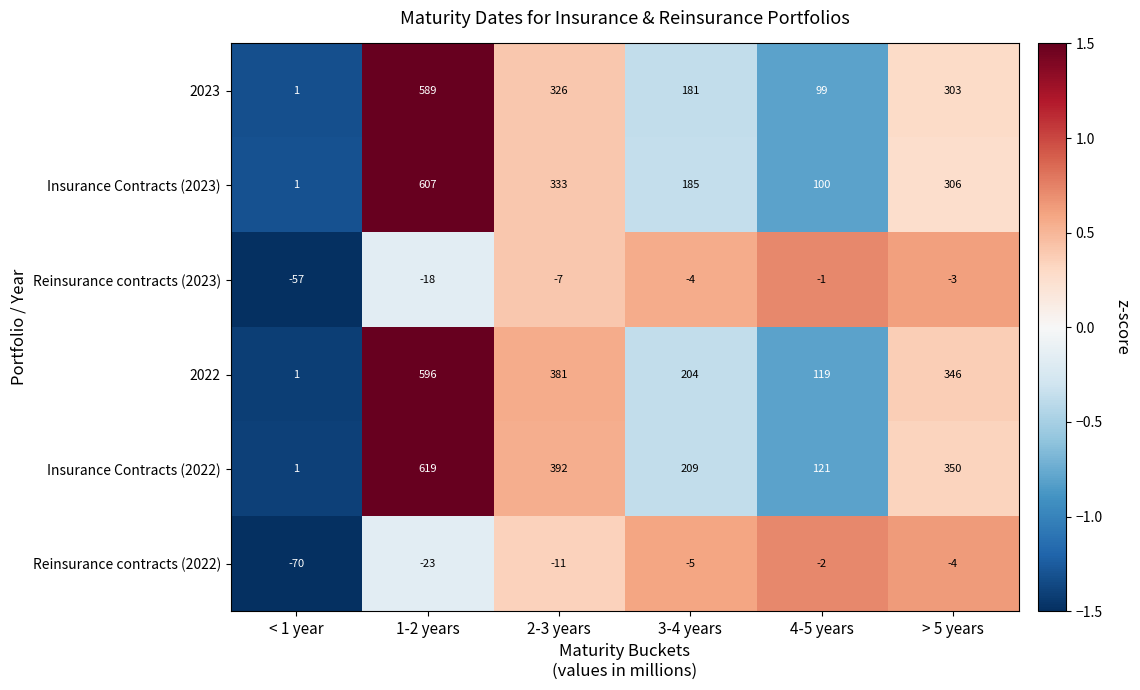

Which series has the largest total across all categories?

Insurance Contracts (2022)